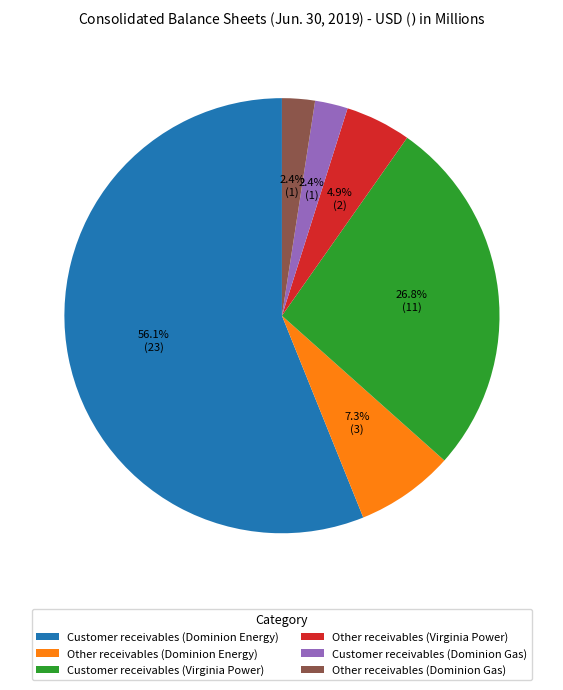

To the nearest percent, what portion does Other receivables (Virginia Power) represent?

5%